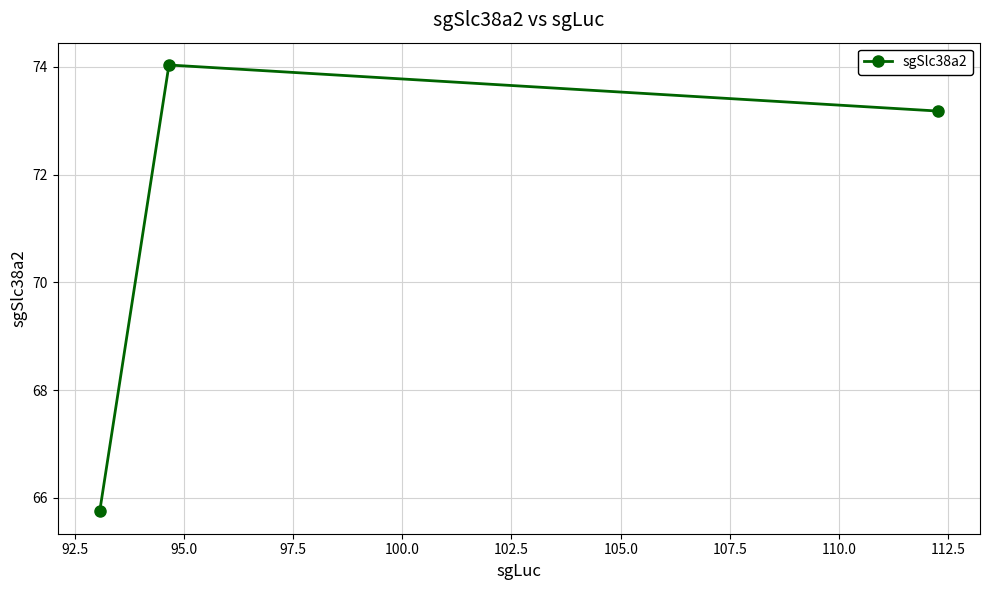

What is the value of the 3rd point from the left?

73.2